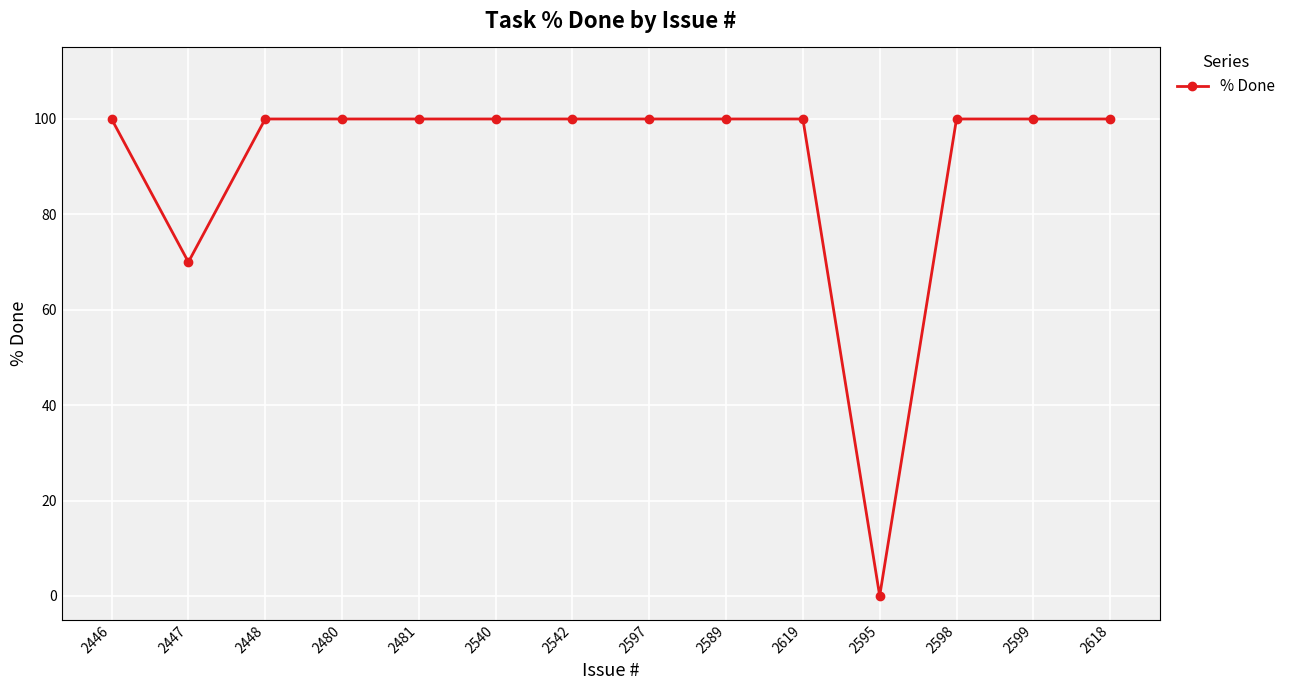

The chart shows a value of 100 at 2446. True or false?

True